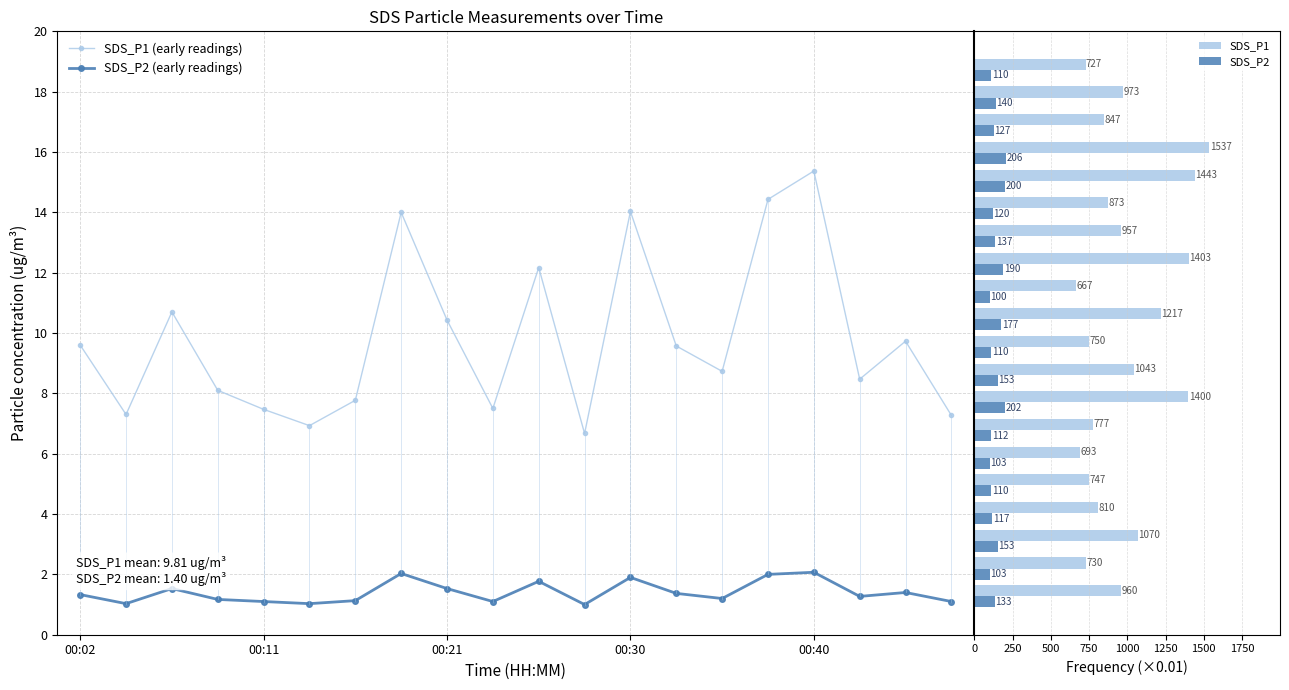

What is the average value of the SDS_P2 series?

140